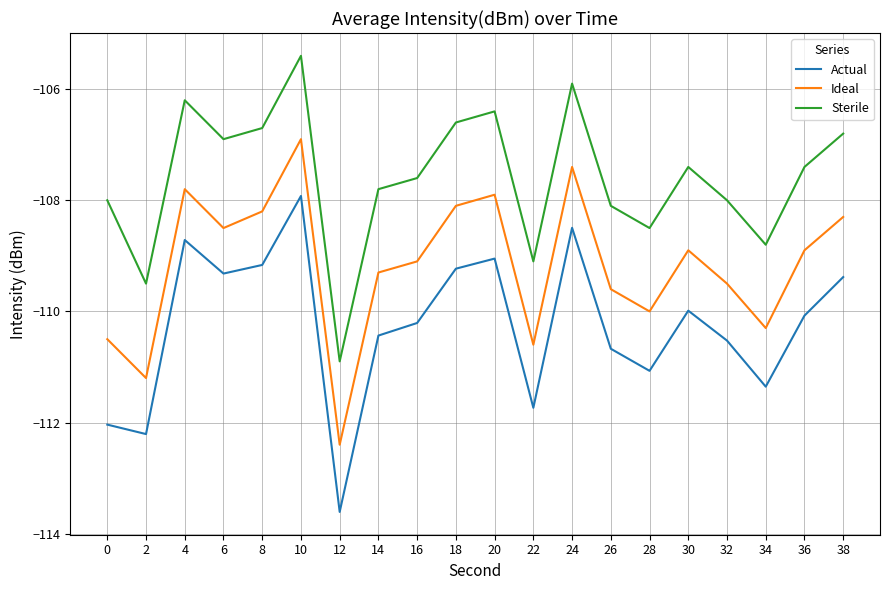

Rank the series by their average value, from highest to lowest.

Sterile, Ideal, Actual